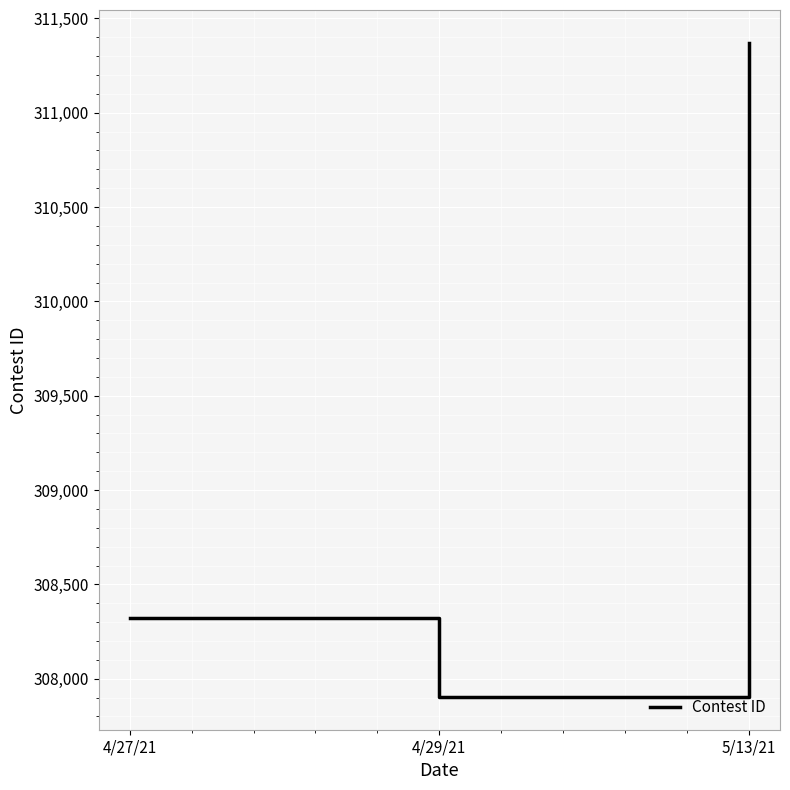

Where is the data nearest to the value 309637?

4/27/21